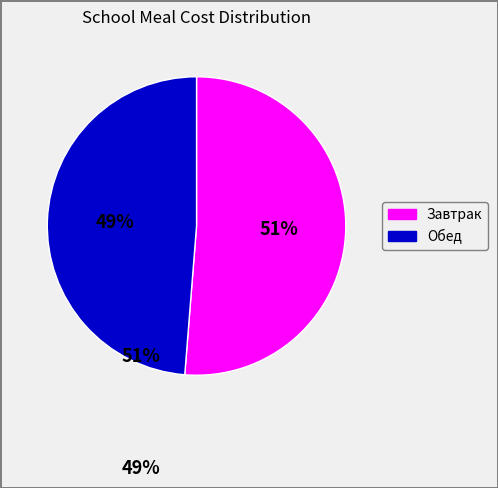

Does any single category account for the majority?

Yes